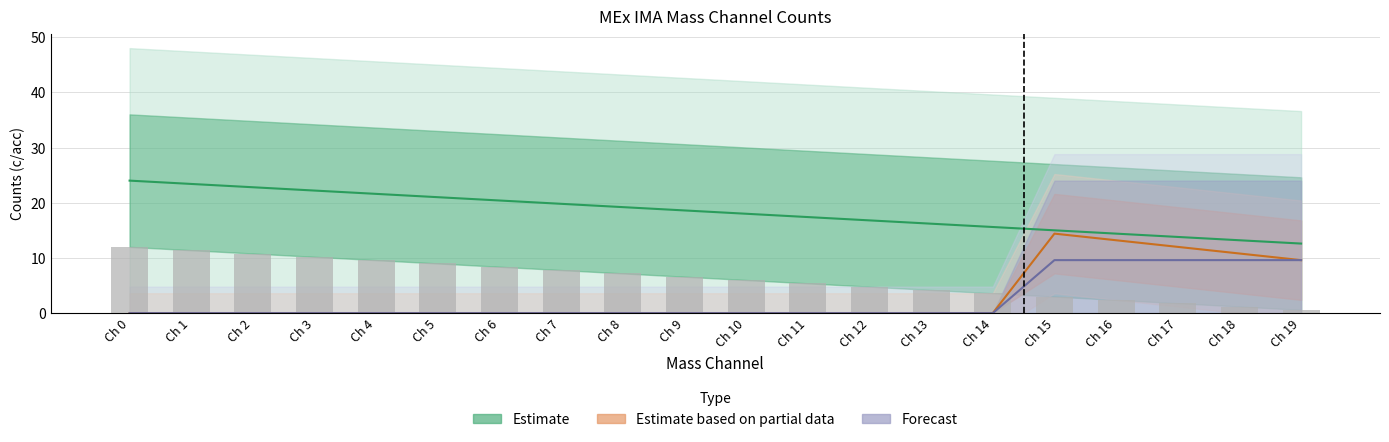

Count the number of categories in the chart.

20